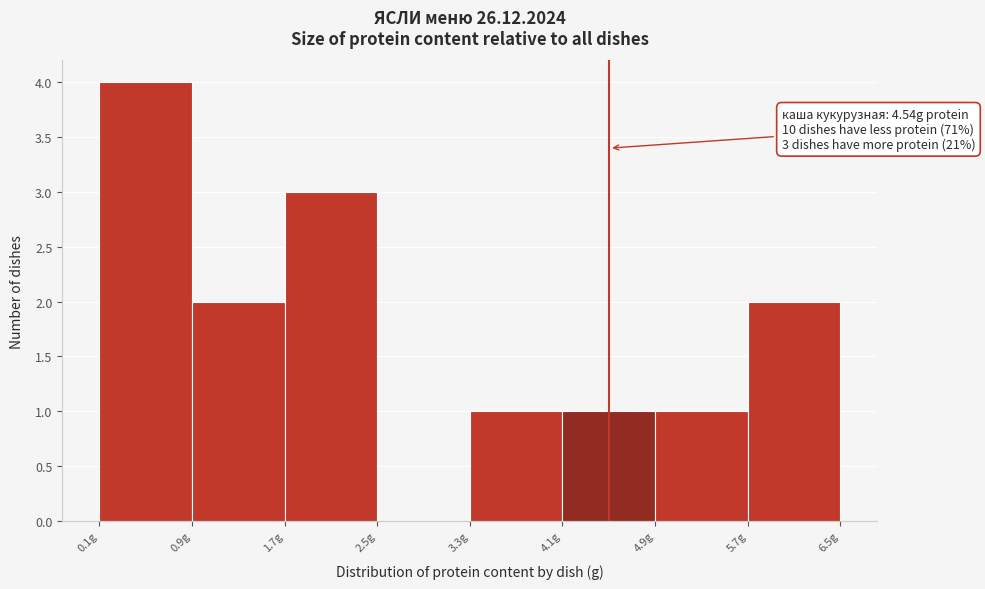

Which range on the x-axis has the tallest bar?

0.1 to 0.9